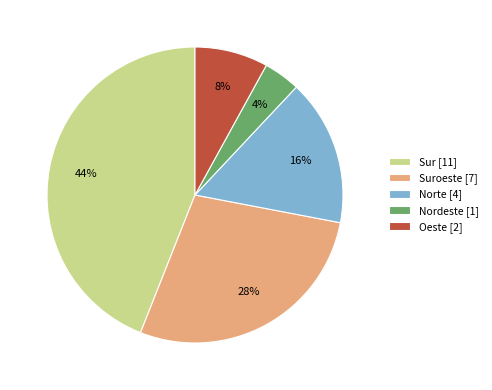

Rank the categories by value from highest to lowest.

Sur [11], Suroeste [7], Norte [4], Oeste [2], Nordeste [1]